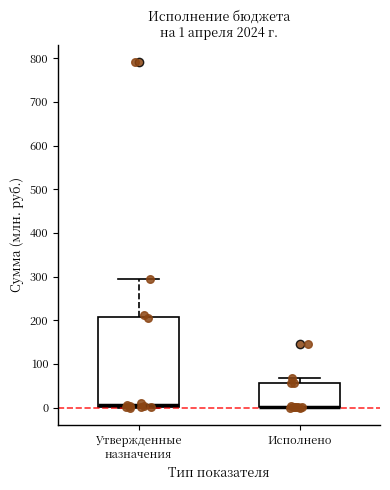

Which box is the tallest, from its lower edge to its upper edge?

Утвержденные назначения